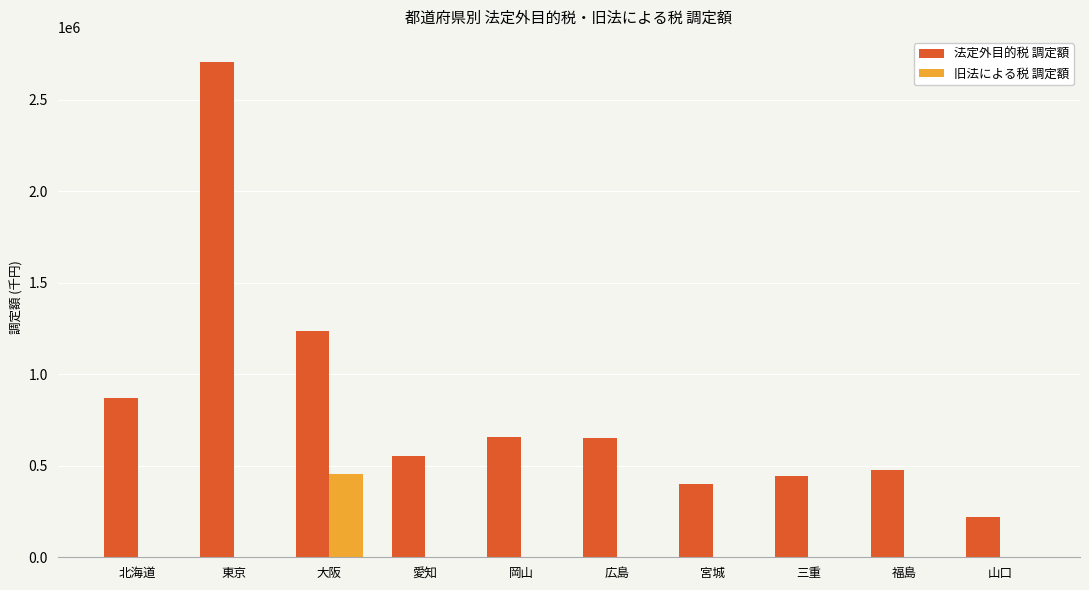

What is the approximate value of 旧法による税 調定額 at 大阪?

454121